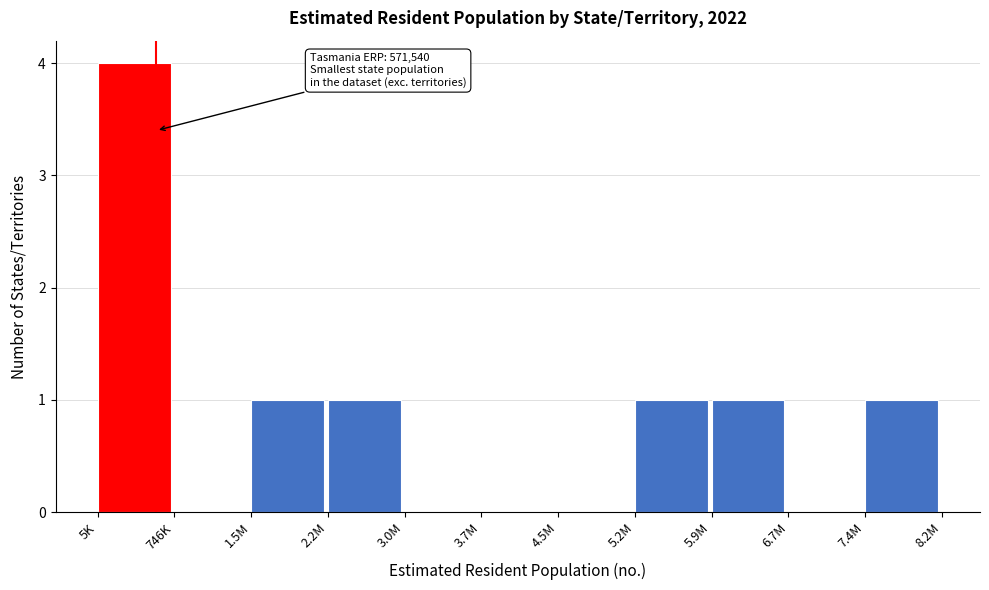

Reading left to right, what are all the values shown in this chart?

5K=4	746K=0	1.5M=1	2.2M=1	3.0M=0	3.7M=0	4.5M=0	5.2M=1	5.9M=1	6.7M=0	7.4M=1